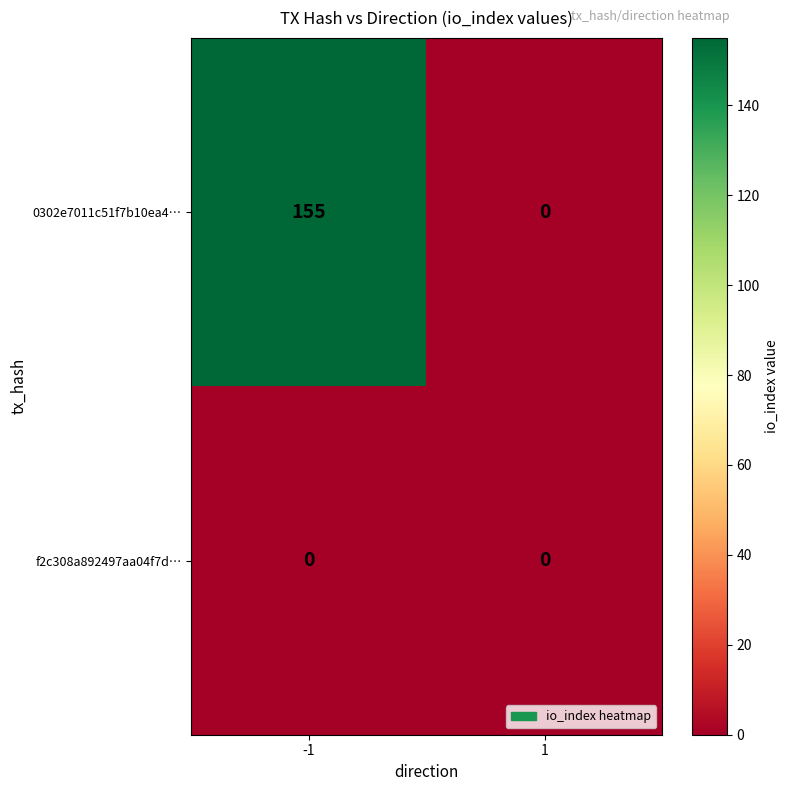

What is the spread (max minus min) of values at -1?

155